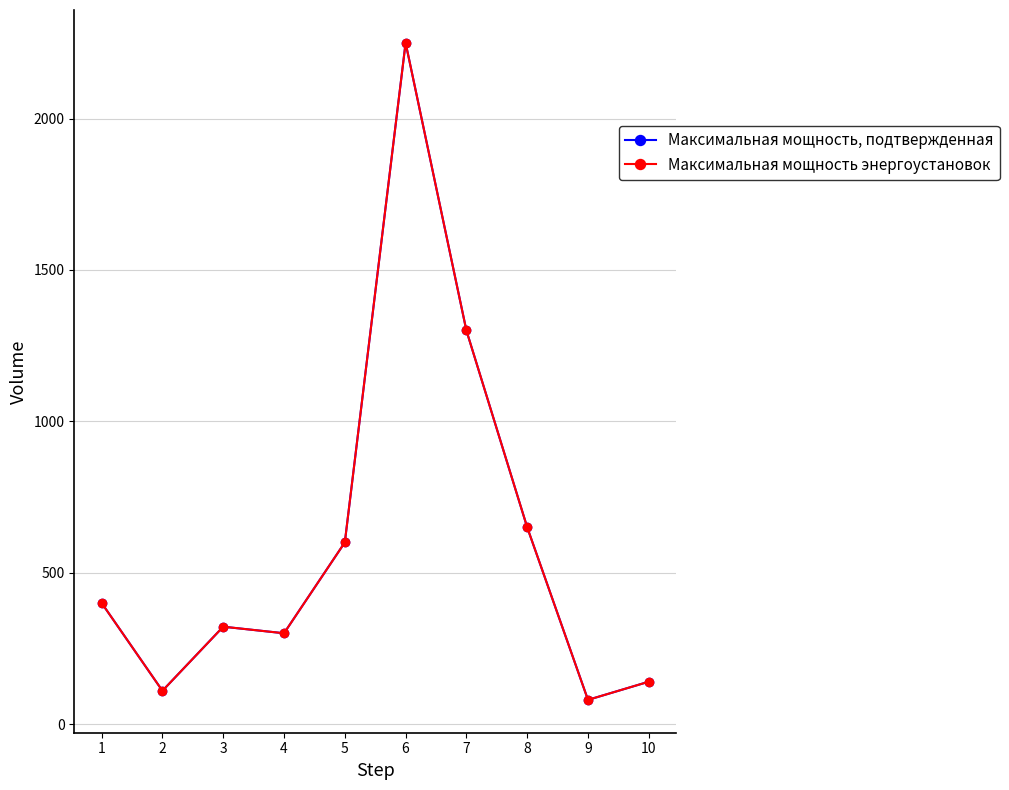

What is the difference between the maximum and second lowest values in the Максимальная мощность энергоустановок series?

2140.0